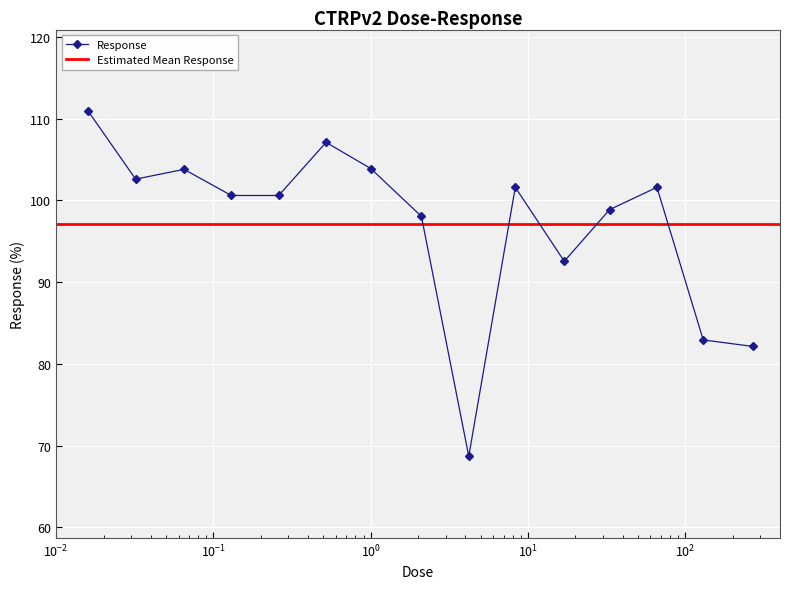

What is the maximum value for Response?

110.9